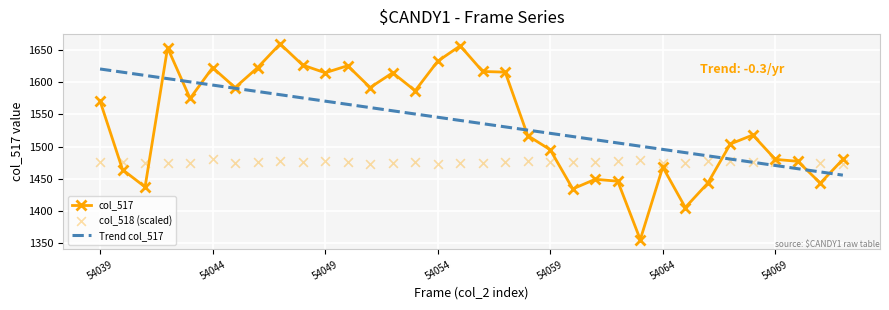

Which series contains the highest Y value?

col_517